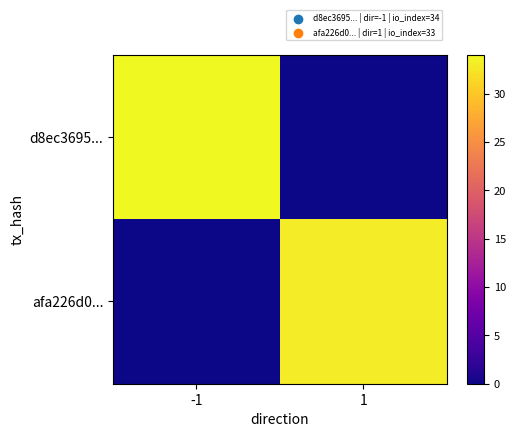

Reading right to left, transcribe all the data shown in this chart.

d8ec3695...: 1=0	-1=34
afa226d0...: 1=33	-1=0